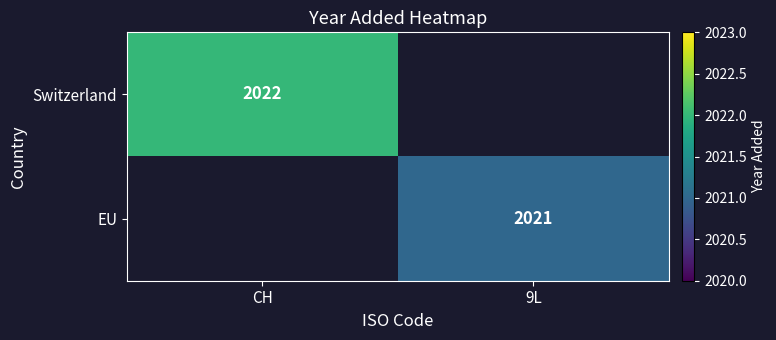

The value of EU at 9L is 3397.2. True or false?

False